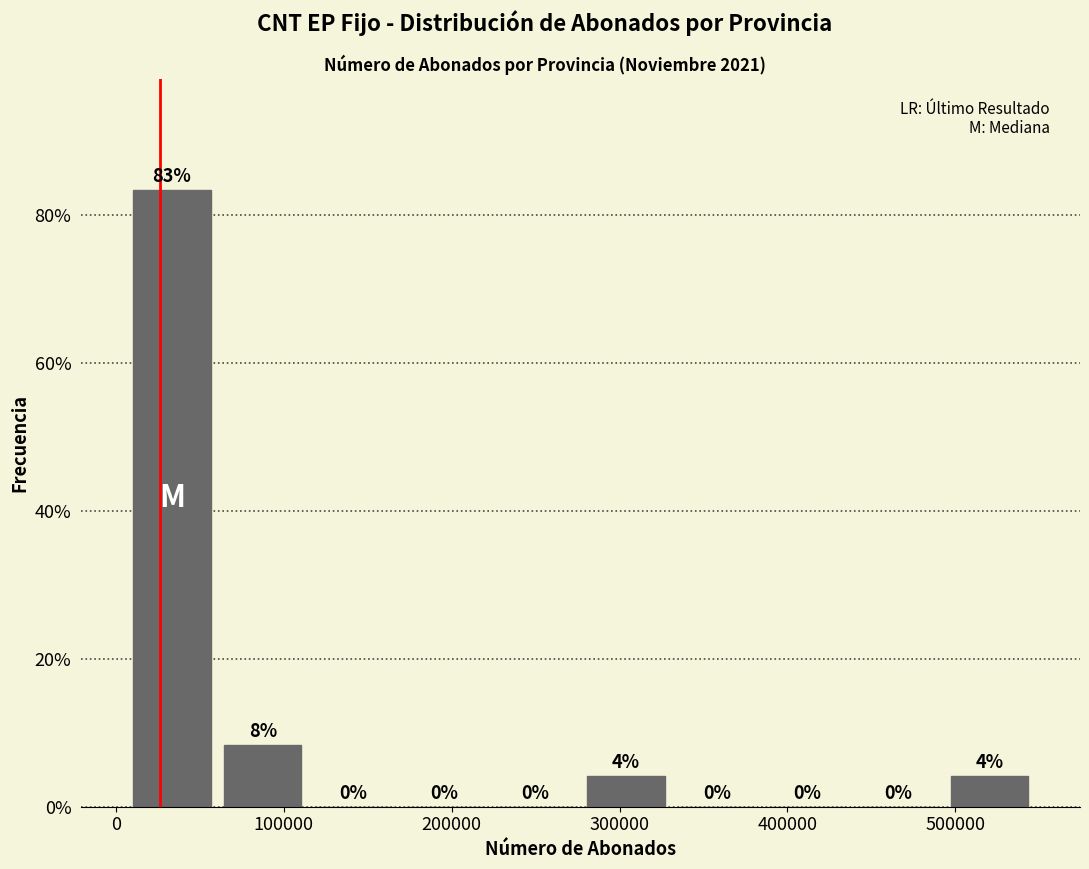

Over which range of the x-axis is the bar tallest?

10000 to 60000